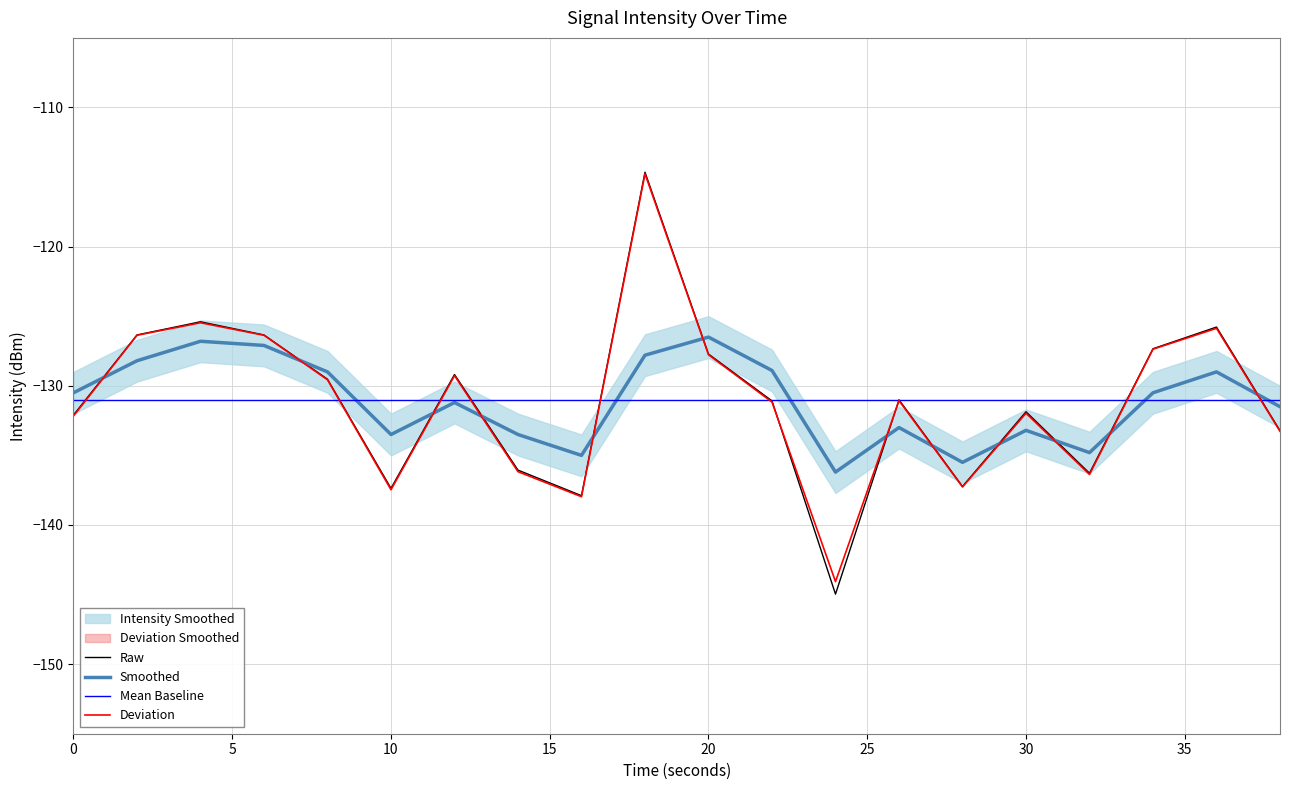

True or false: Smoothed and Deviation cross at least once.

True